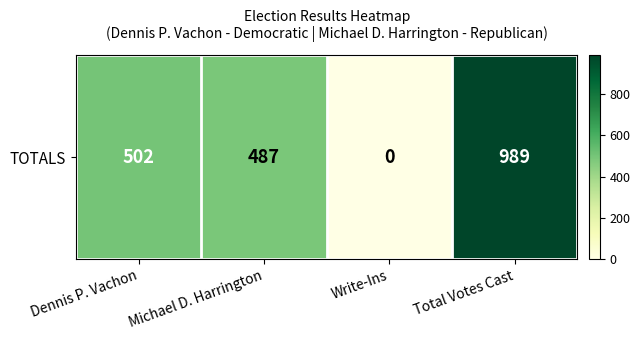

What is the greatest value displayed?

989